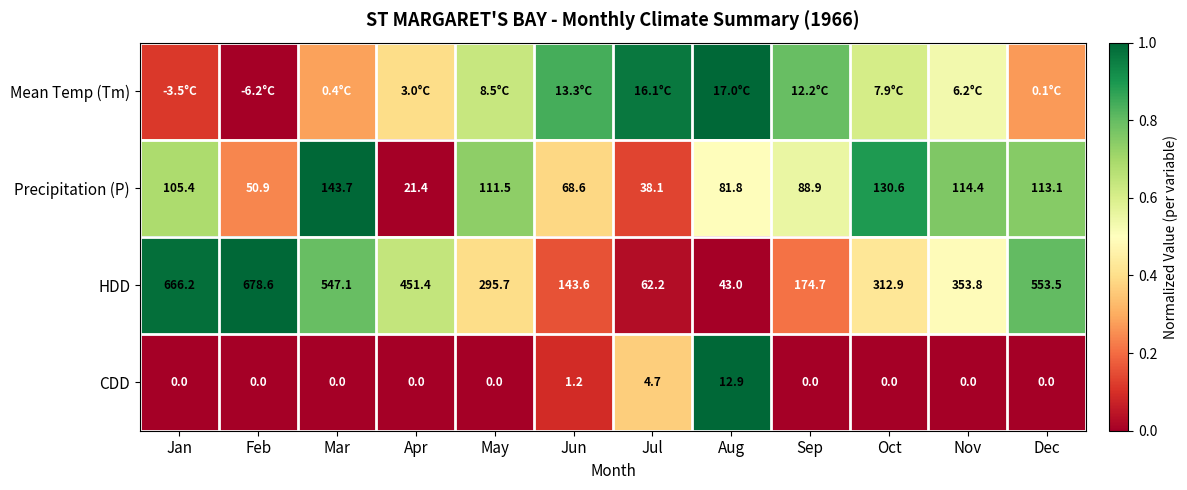

How many distinct data groups are displayed?

4